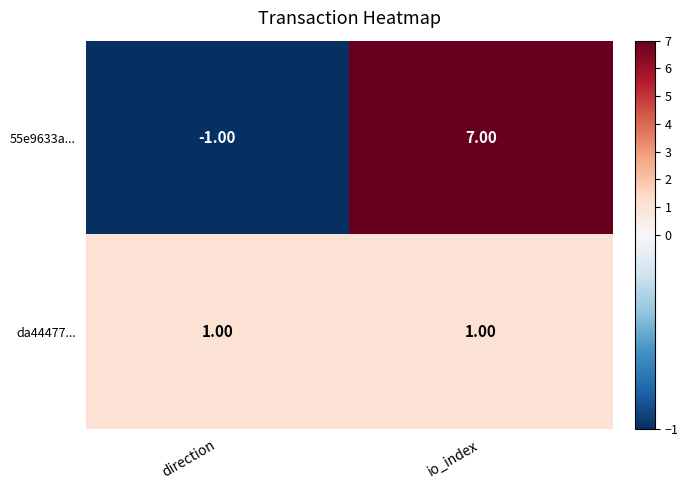

Which series changed the most between direction and io_index?

55e9633a...